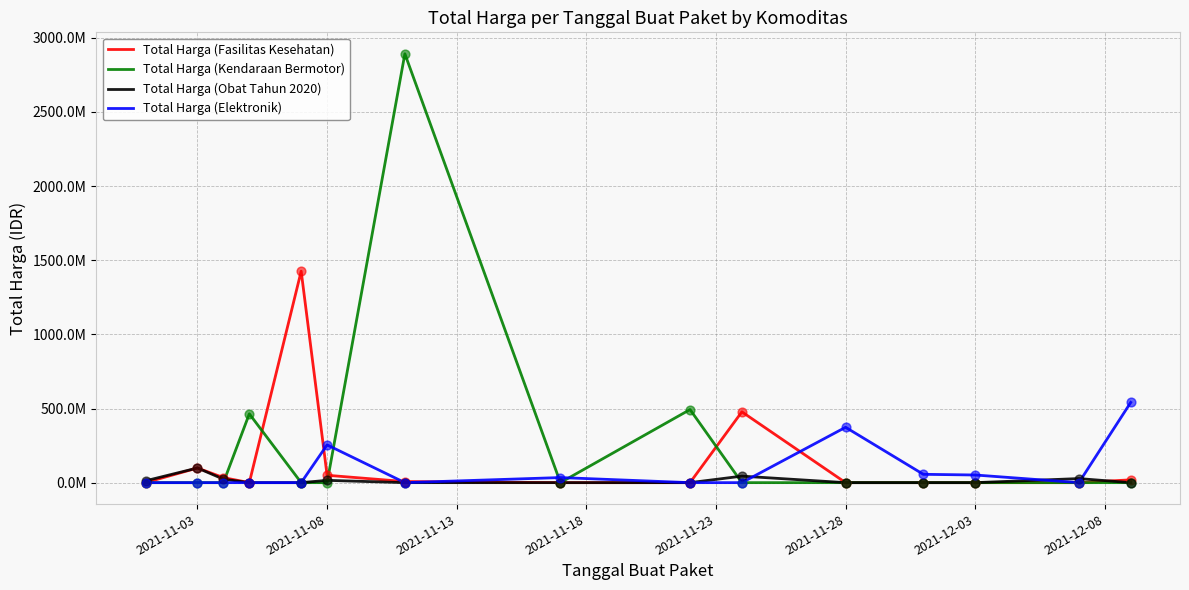

At how many categories does at least one series exceed 882197500?

2